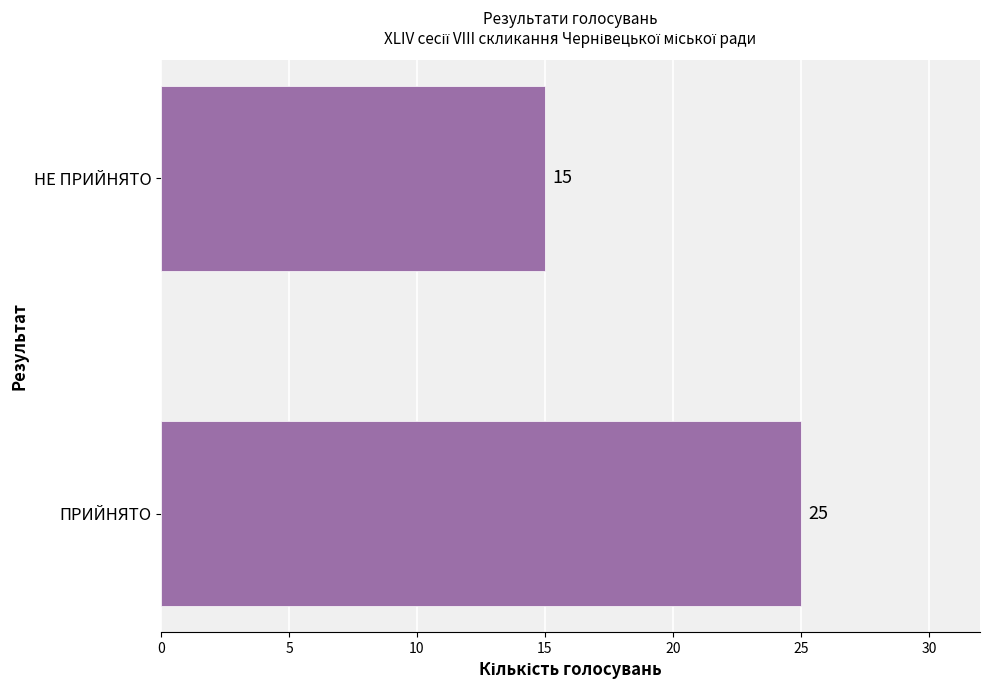

List the labels in order of value, largest first.

ПРИЙНЯТО, НЕ ПРИЙНЯТО